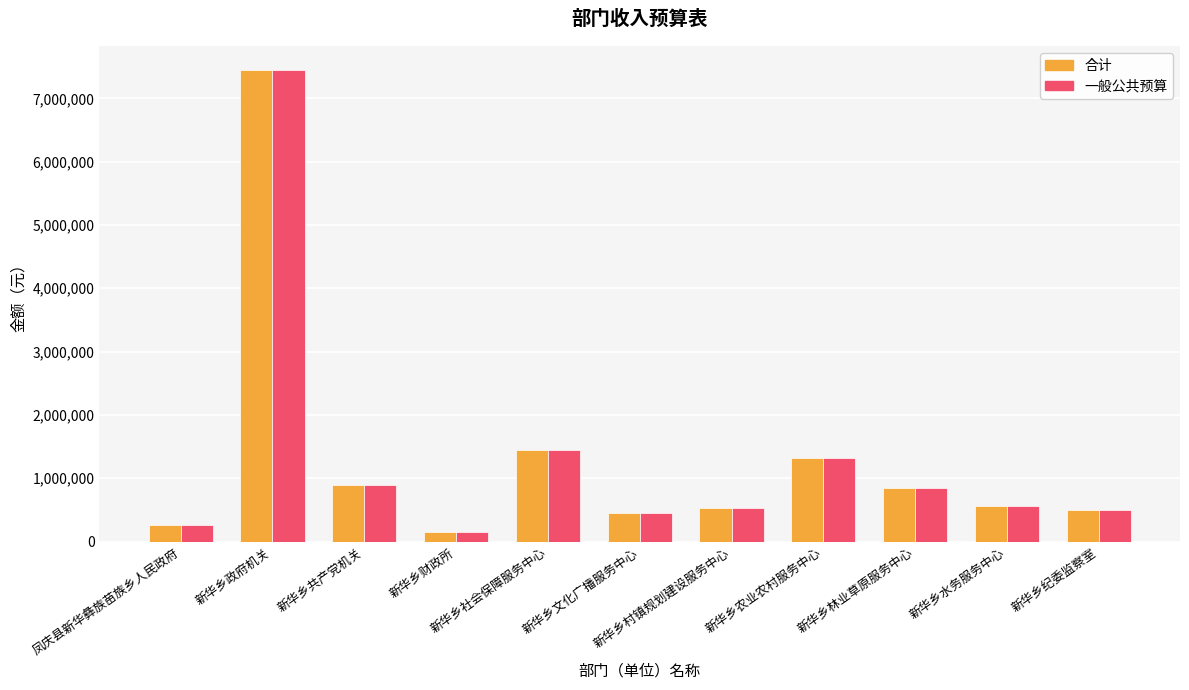

Which label corresponds to the largest value in the chart?

新华乡政府机关